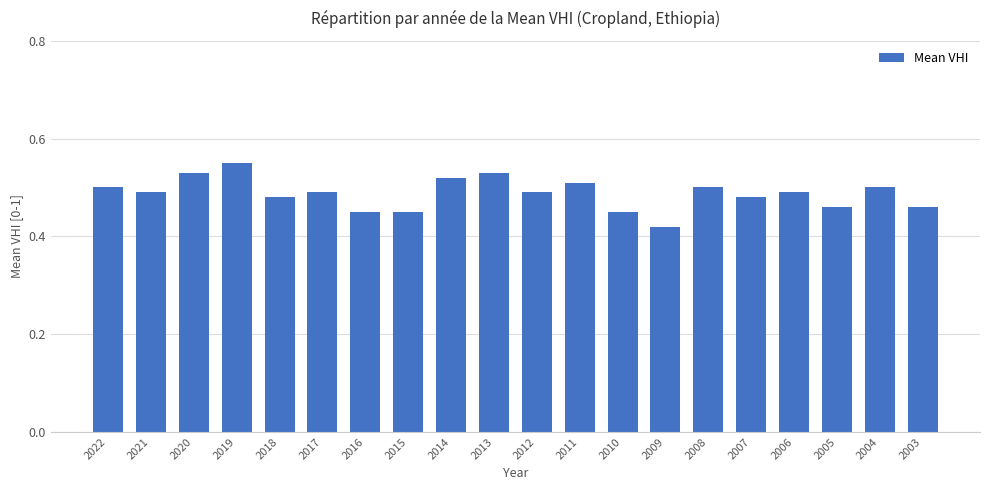

True or false: the data shows 0.3 at 2014.

False